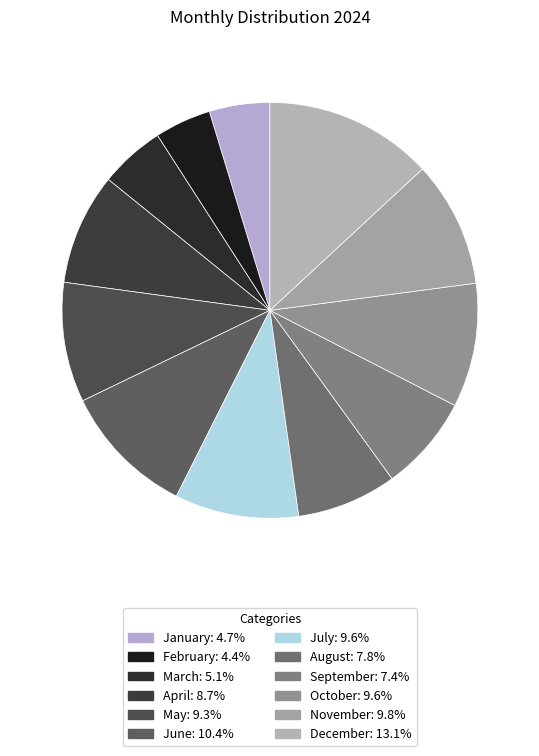

To the nearest percent, what is the average slice percentage?

8%